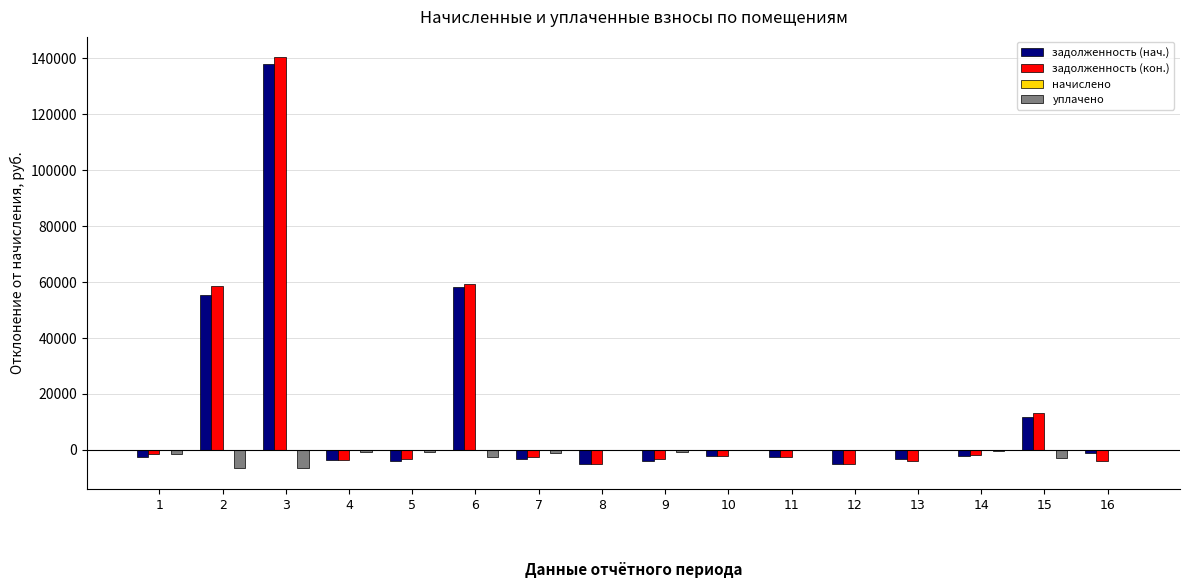

Count the number of categories in the chart.

16